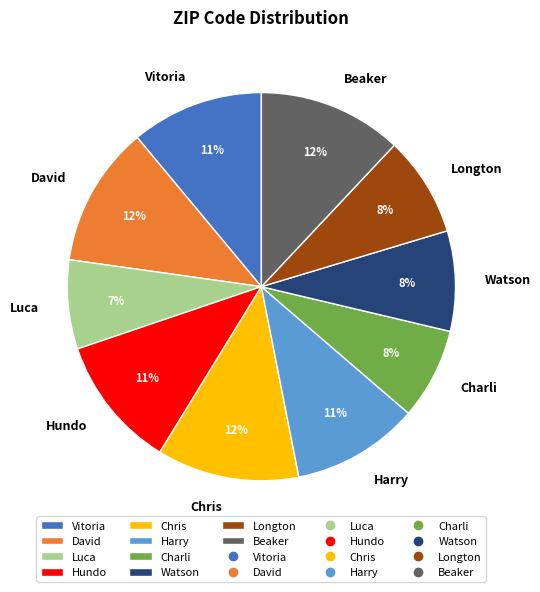

To the nearest percent, what portion does Beaker represent?

12%